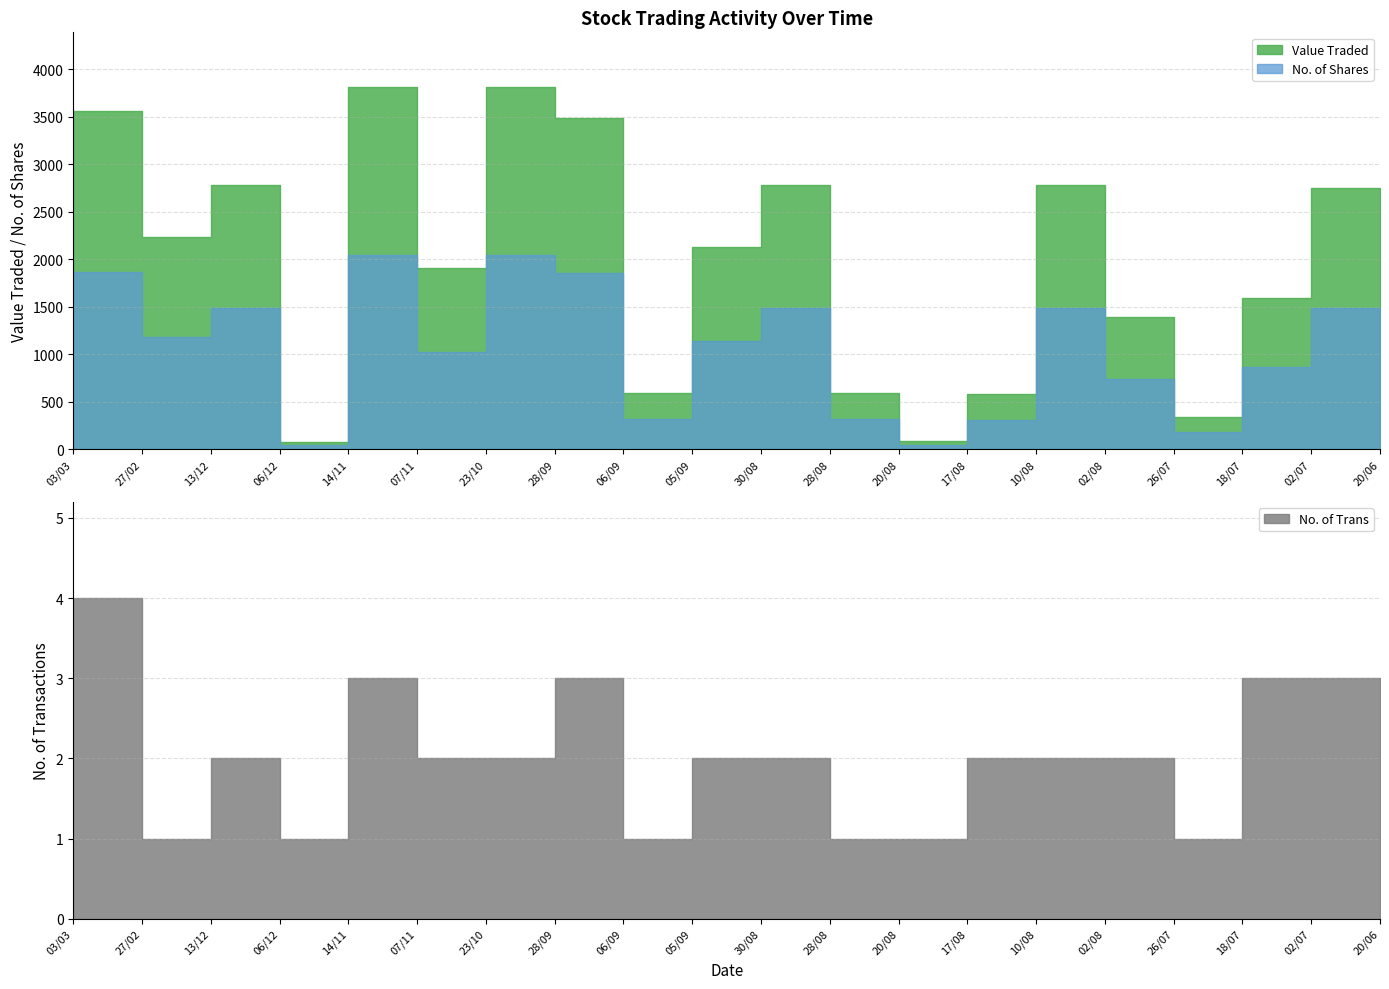

What is the total value across all series at 17/08/2023?

889